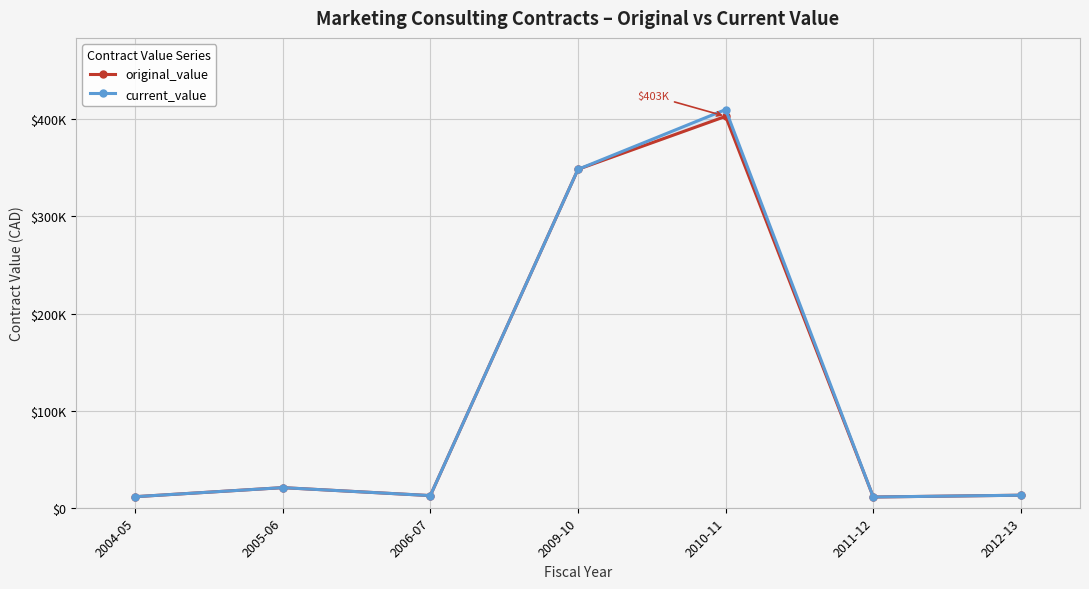

How many interior local peaks does the original_value series have?

2